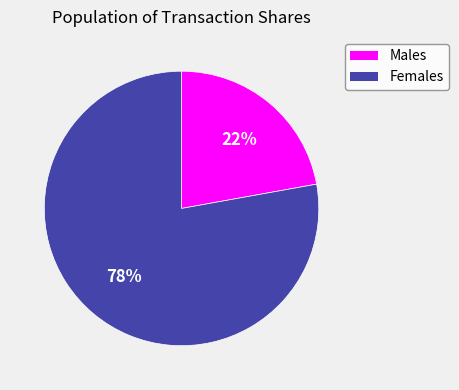

What percentage is the Males slice, to the nearest percent?

22%